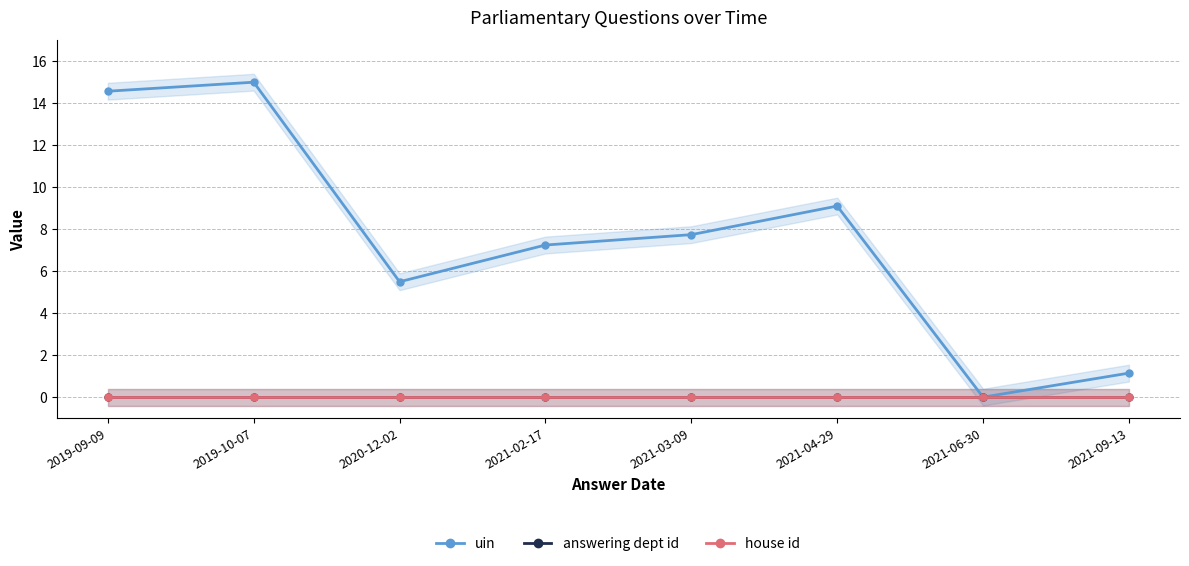

List the series in order of their peak value, highest first.

uin, answering dept id, house id